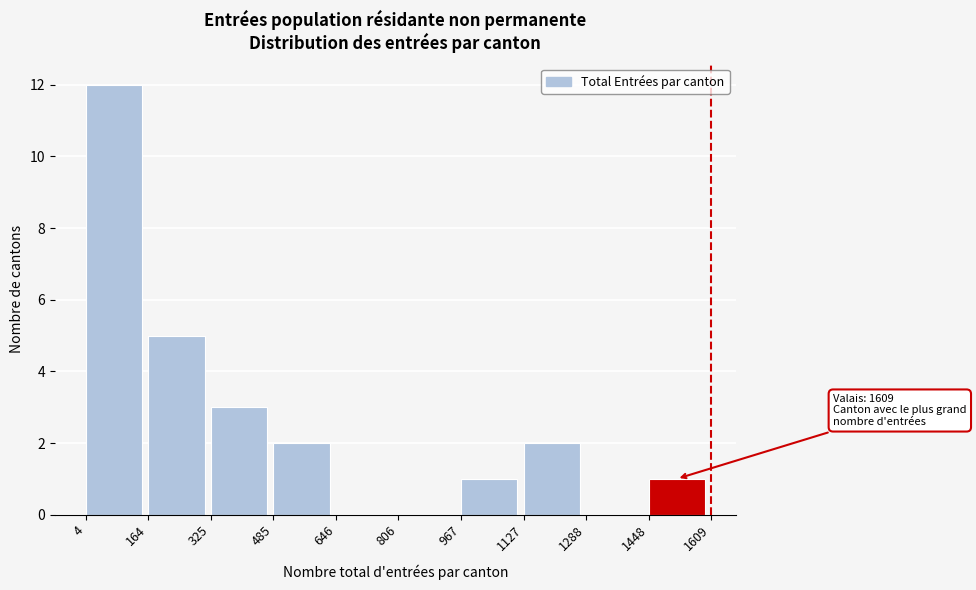

Over which range of the x-axis is the bar tallest?

4 to 164